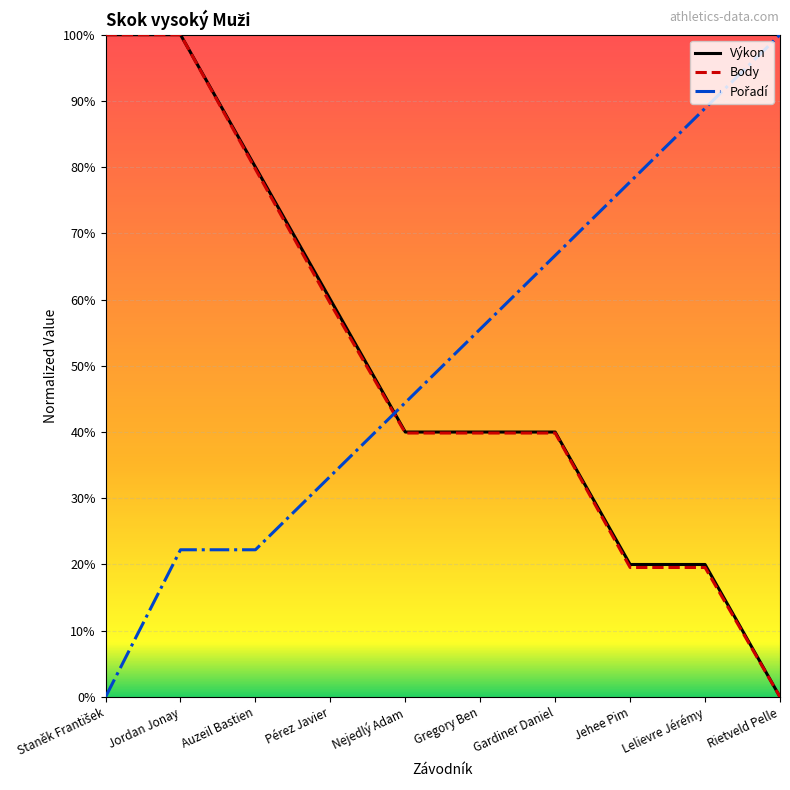

Is the value of Body at Nejedlý Adam greater than the value of Výkon at Jordan Jonay?

No